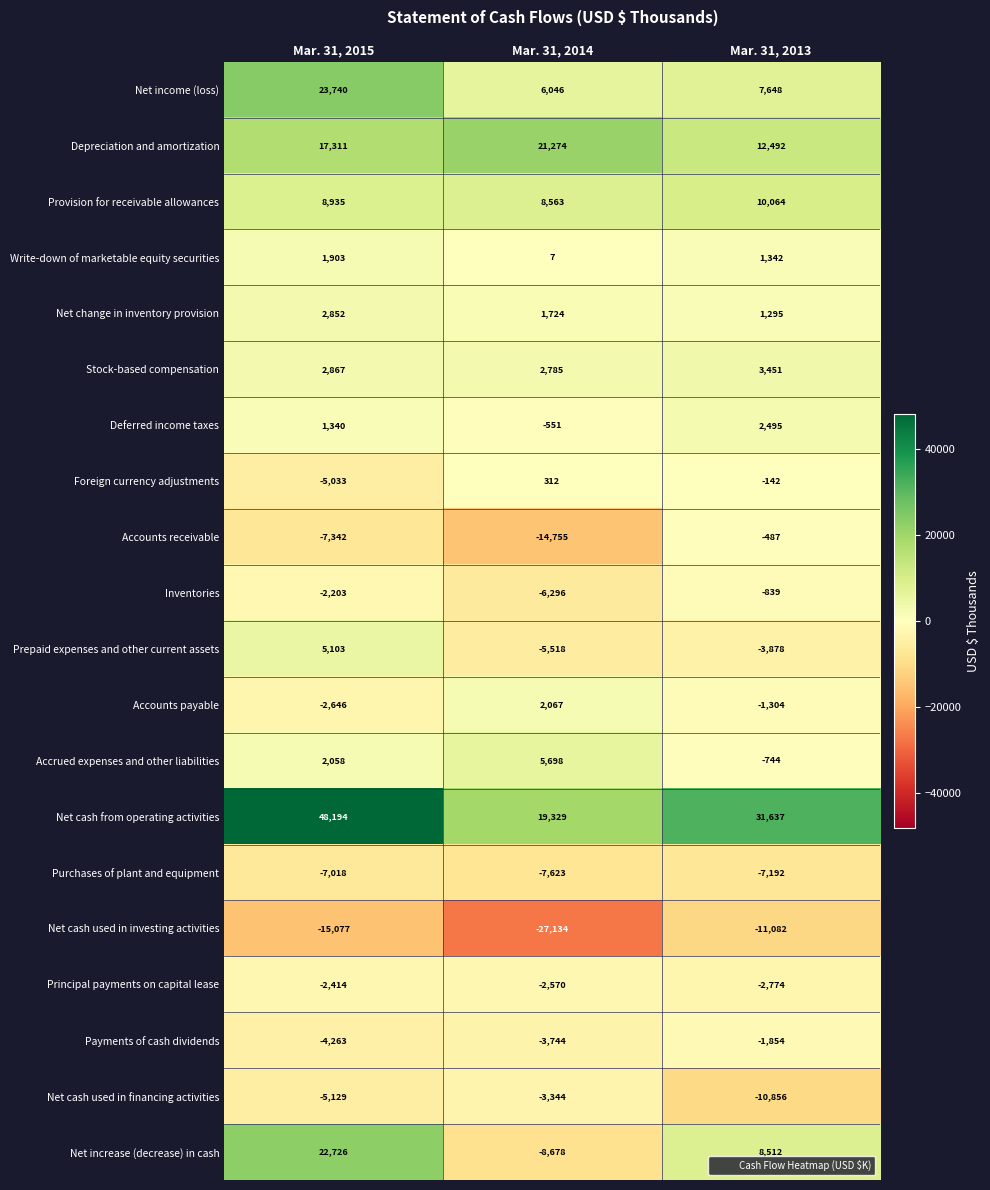

Which series changed the most between Mar. 31, 2015 and Mar. 31, 2014?

Net increase (decrease) in cash